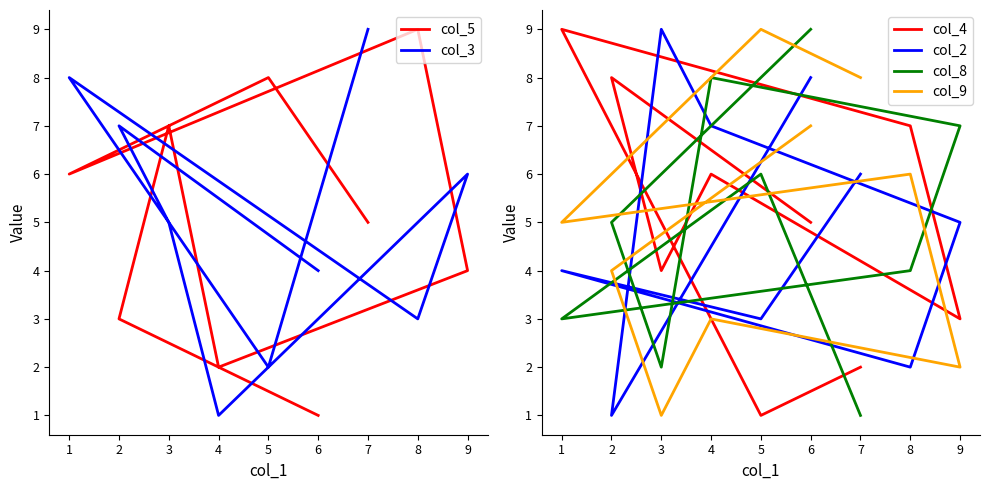

In col_4, how many points are lower than both neighbors (excluding endpoints)?

3